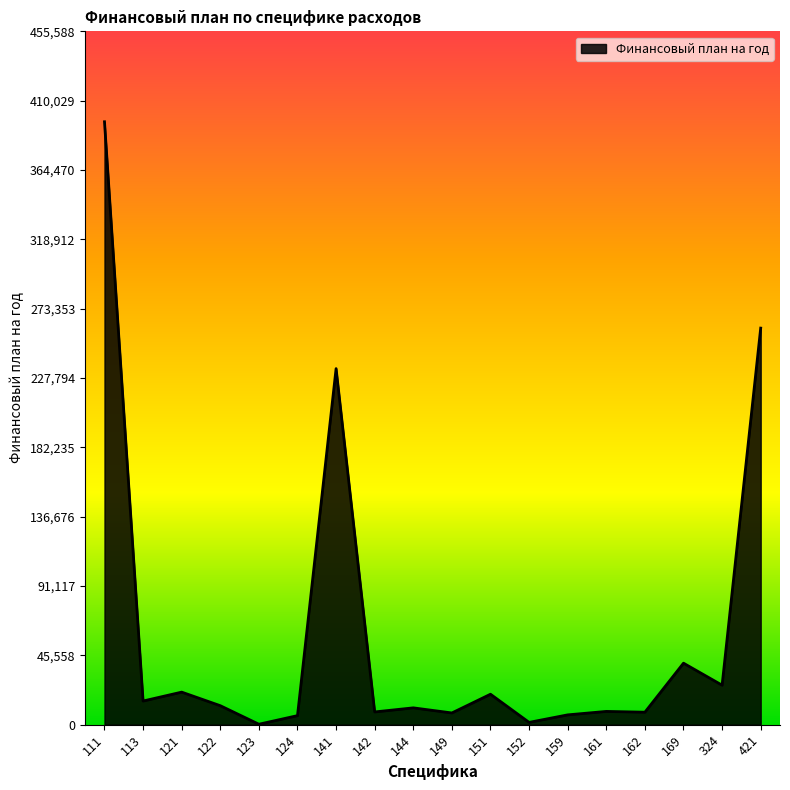

What is the difference between the maximum and minimum values?

395868